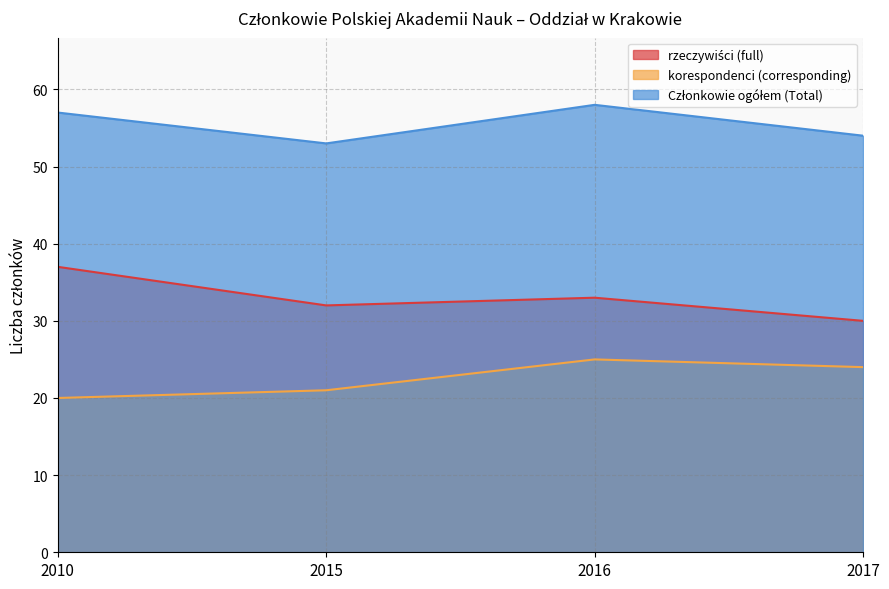

List the series in order of their overall mean, highest first.

Członkowie ogółem (Total), rzeczywiści (full), korespondenci (corresponding)